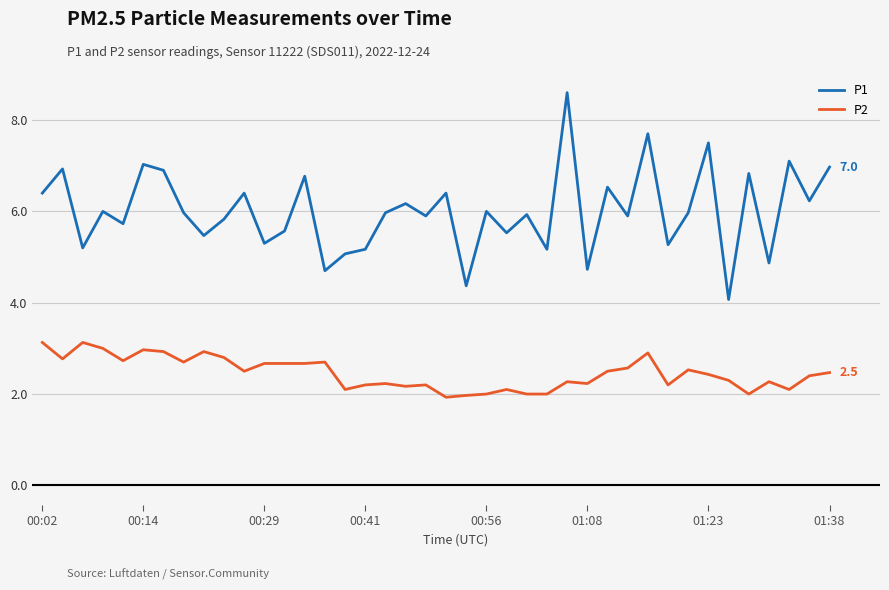

What is the minimum value for P2?

1.9